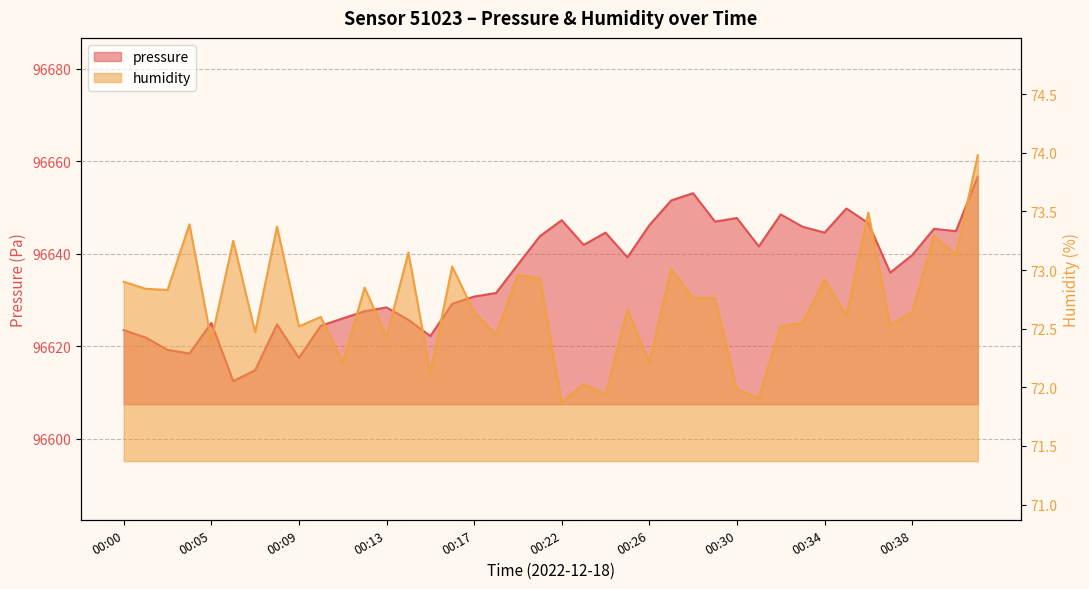

In humidity, how many points are lower than both neighbors (excluding endpoints)?

15